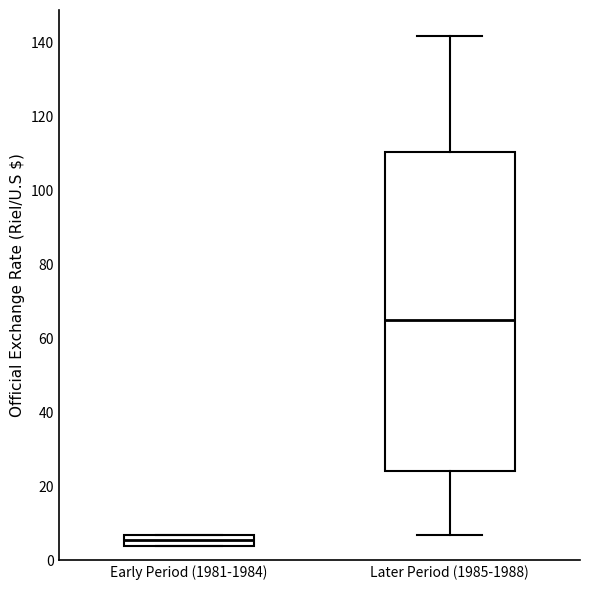

Reading left to right, transcribe this box plot: for each box, give where its median line is, the range the box spans, and where its two whiskers end, as read against the y-axis. The values are not printed on the chart, so give them approximately, as read against the axis.

Early Period (1981-1984): median 6, box 4 to 8, whiskers 4 to 8
Later Period (1985-1988): median 66, box 24 to 110, whiskers 8 to 142